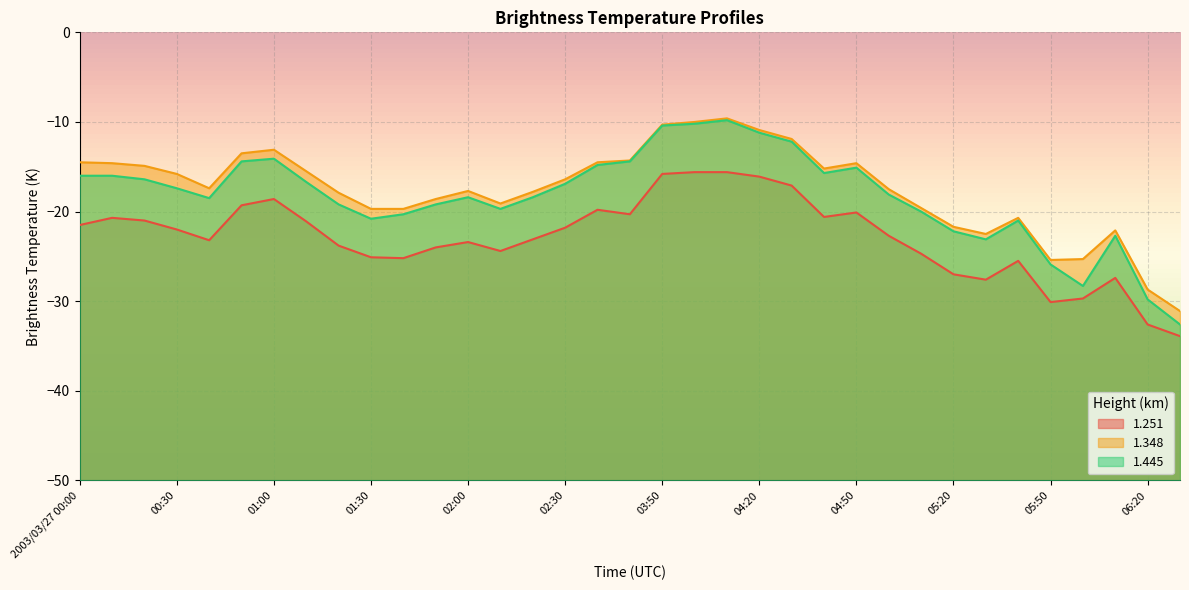

What is the sum of the 1.348 values at 02:50 and 01:30?

-34.0